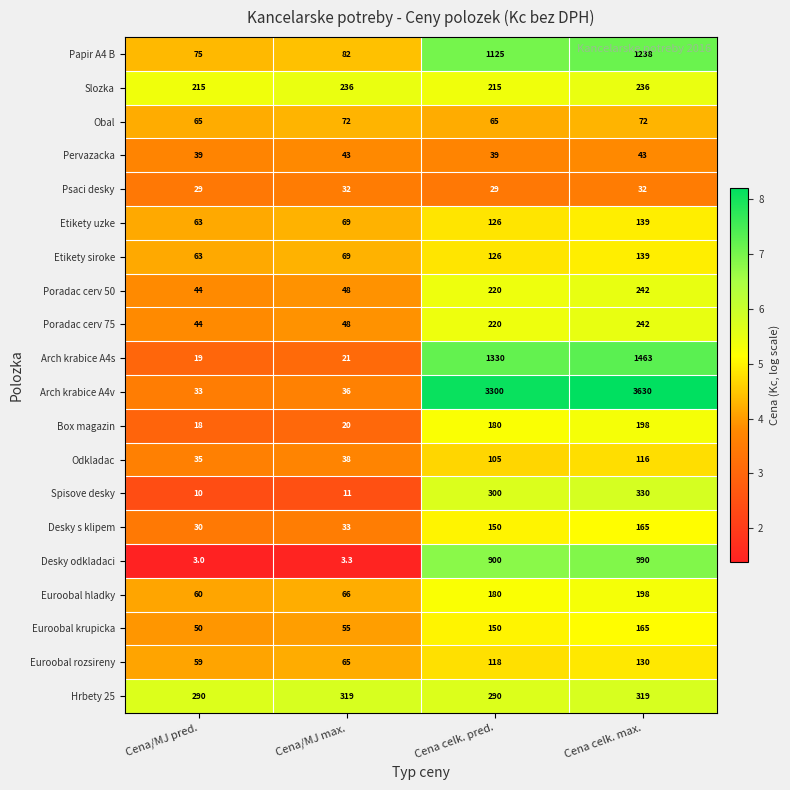

What is the maximum value shown in the chart?

3630.0